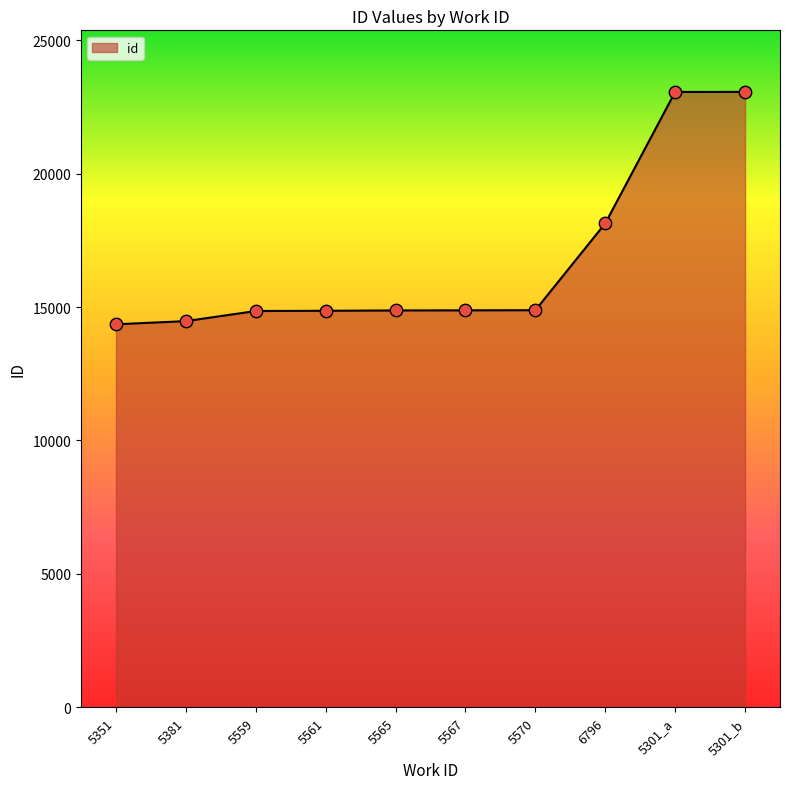

What is the change in value from 5565 to 5301_b?

+8189